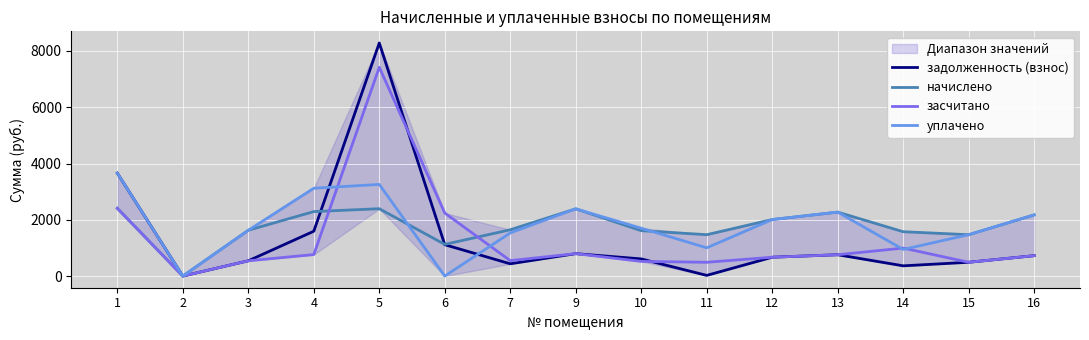

The value of задолженность (взнос) at 13 is 1232.8. True or false?

False